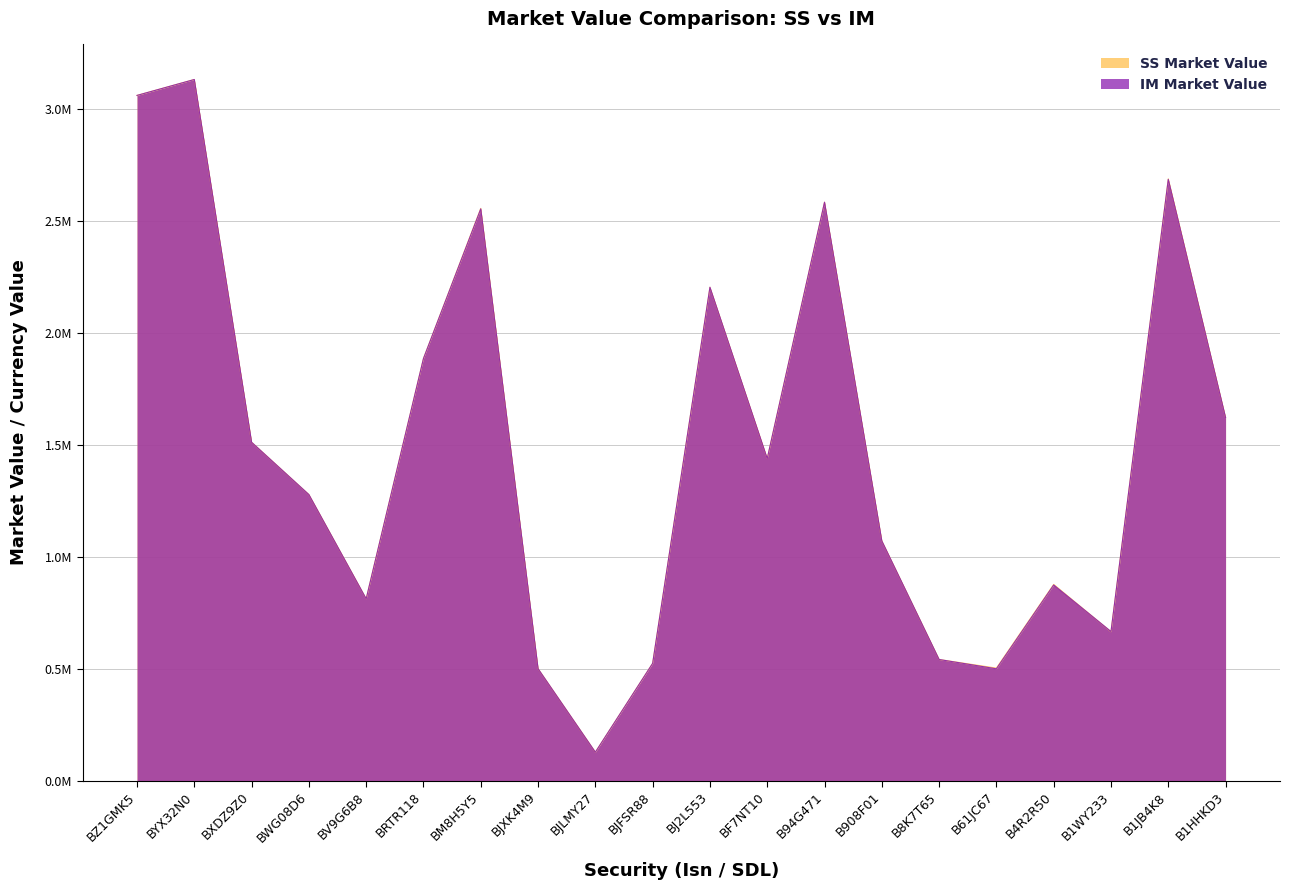

What are all the series names shown in the legend?

SS Market Value, IM Market Value